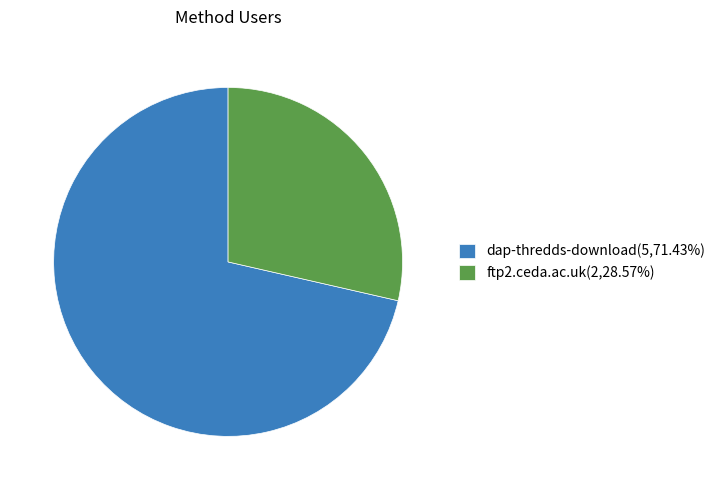

Combined, do dap-thredds-download(5,71.43%) and ftp2.ceda.ac.uk(2,28.57%) account for over 50%?

Yes